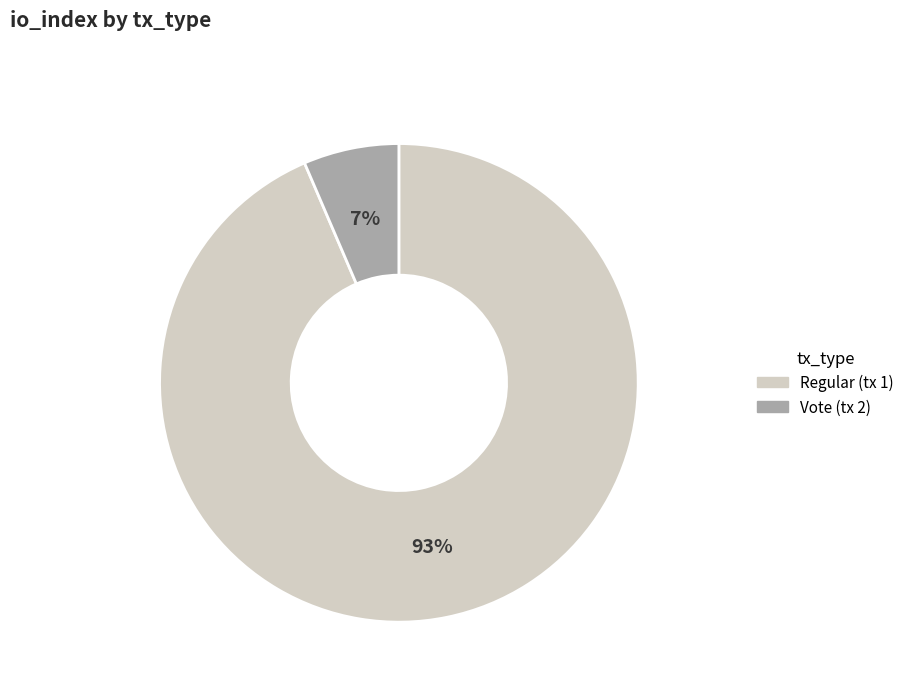

What is the largest slice in the pie chart?

Regular (tx 1)